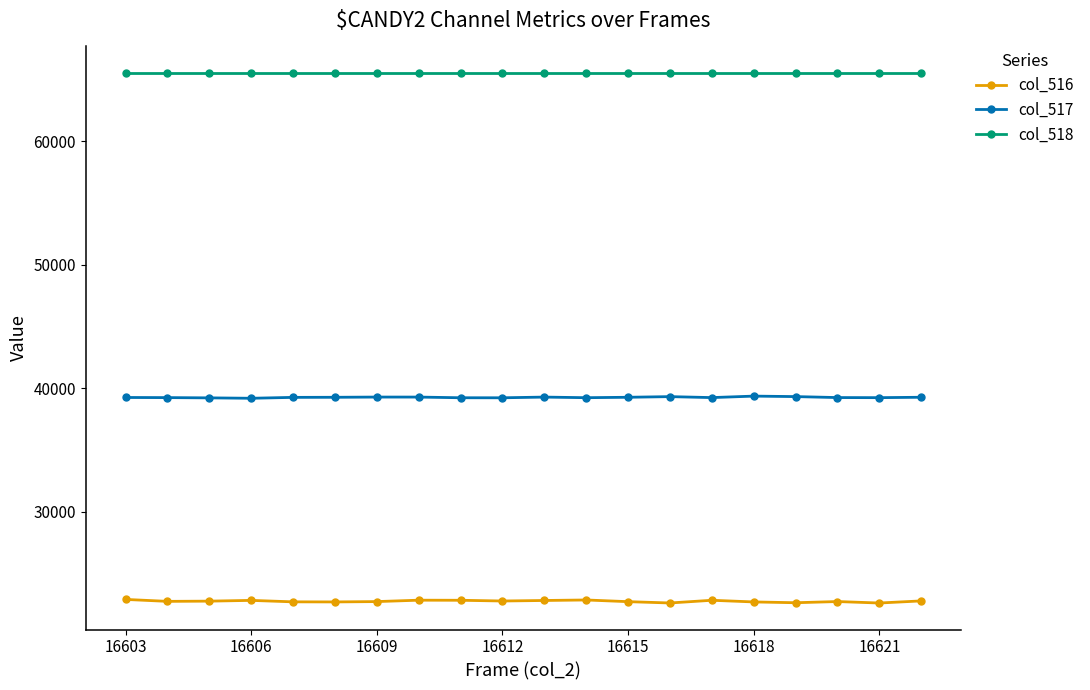

How many categories are shown in the chart?

20